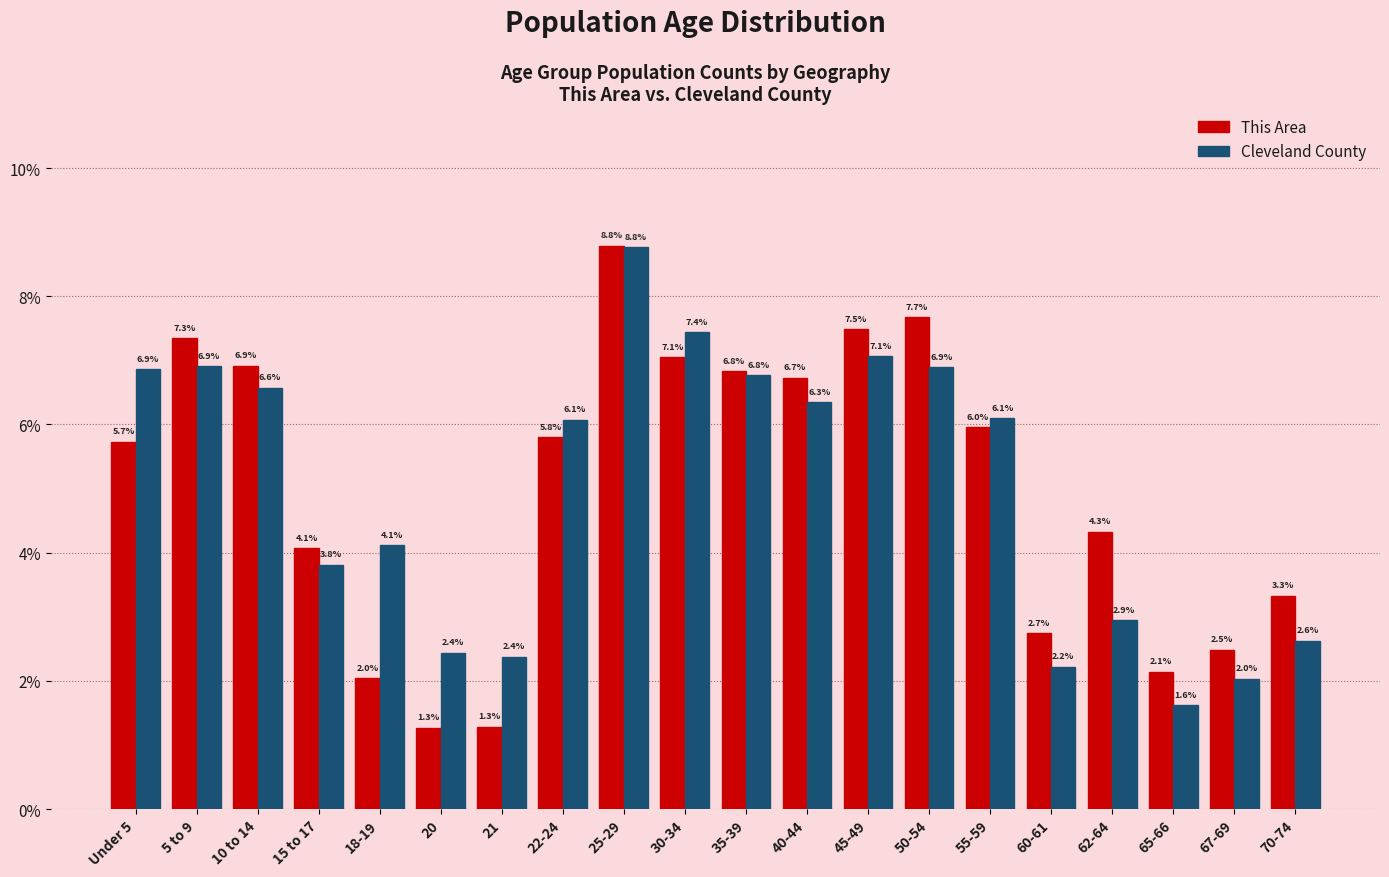

Reading right to left, extract all data points from this chart.

This Area: 70-74=3.3	67-69=2.5	65-66=2.1	62-64=4.3	60-61=2.7	55-59=6.0	50-54=7.7	45-49=7.5	40-44=6.7	35-39=6.8	30-34=7.1	25-29=8.8	22-24=5.8	21=1.3	20=1.3	18-19=2.0	15 to 17=4.1	10 to 14=6.9	5 to 9=7.3	Under 5=5.7
Cleveland County: 70-74=2.6	67-69=2.0	65-66=1.6	62-64=2.9	60-61=2.2	55-59=6.1	50-54=6.9	45-49=7.1	40-44=6.3	35-39=6.8	30-34=7.4	25-29=8.8	22-24=6.1	21=2.4	20=2.4	18-19=4.1	15 to 17=3.8	10 to 14=6.6	5 to 9=6.9	Under 5=6.9